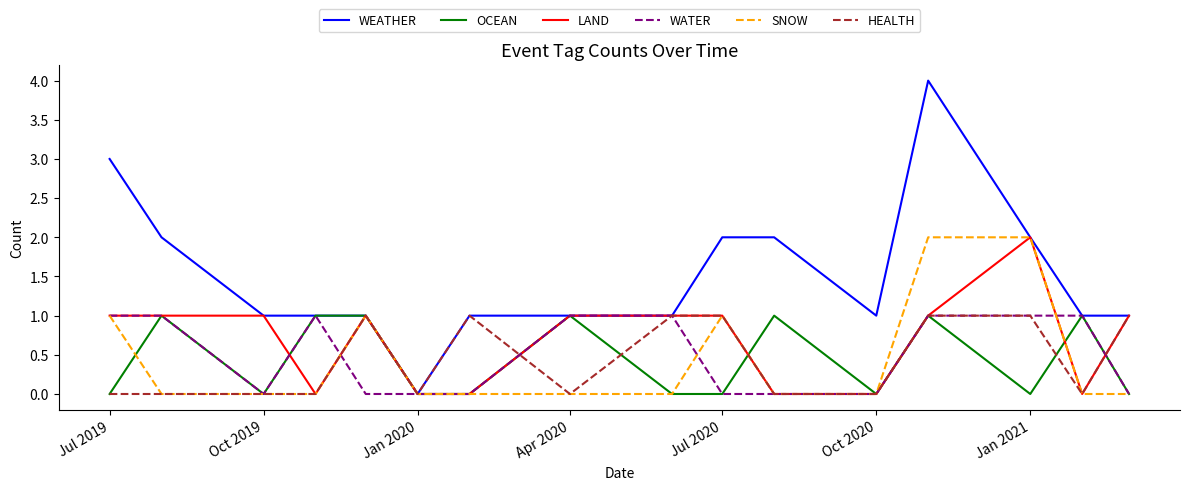

Which series has the widest spread of values?

WEATHER